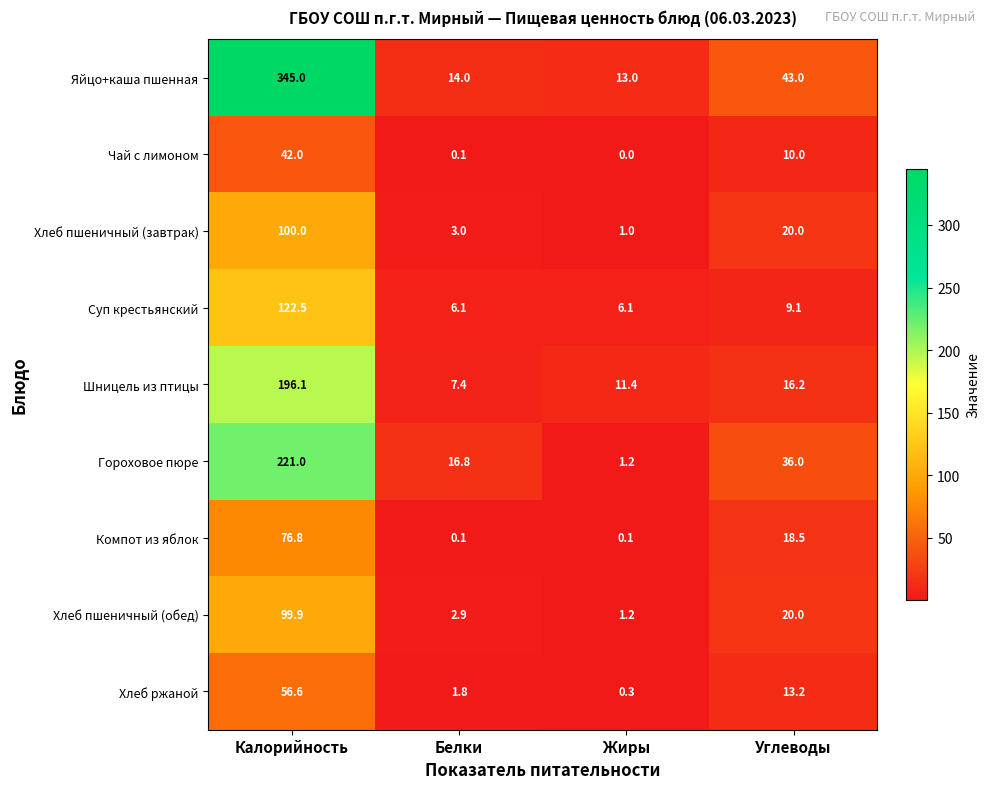

Rank the series by their maximum value, from lowest to highest.

Чай с лимоном, Хлеб ржаной, Компот из яблок, Хлеб пшеничный (обед), Хлеб пшеничный (завтрак), Суп крестьянский, Шницель из птицы, Гороховое пюре, Яйцо+каша пшенная